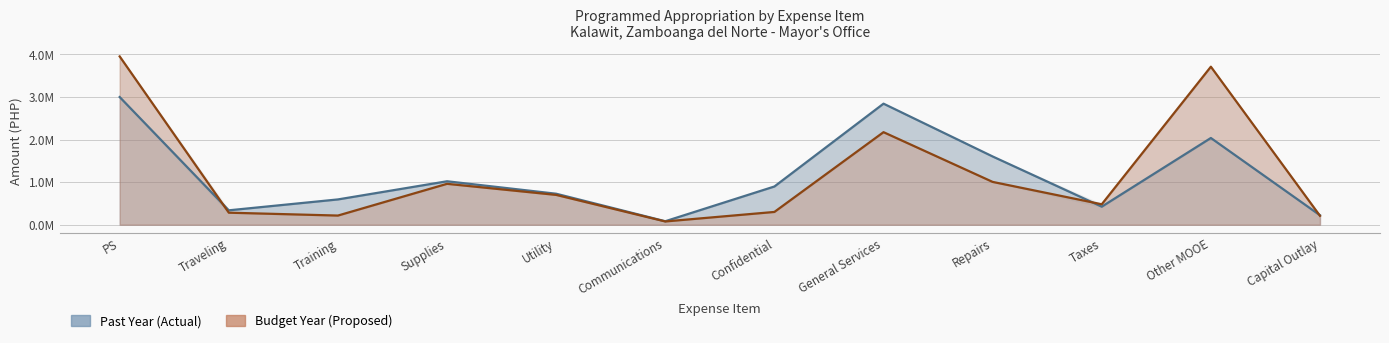

Which series has the widest spread of values?

Budget Year (Proposed)